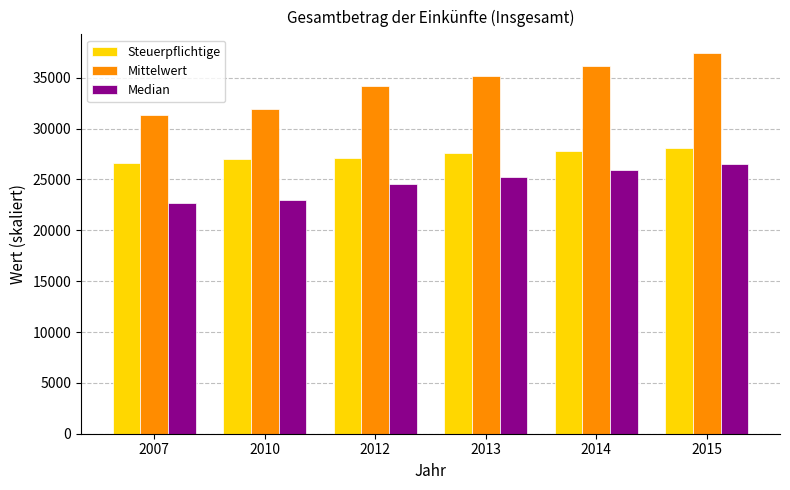

How many values in the Median series are below 25219?

3